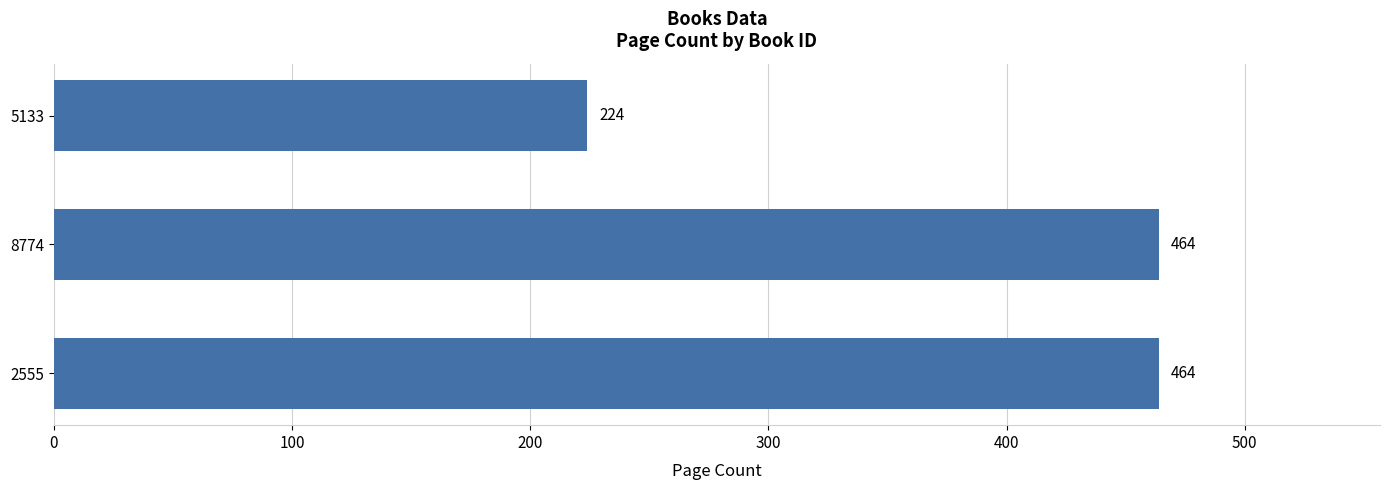

At which label is the value closest to 344?

5133